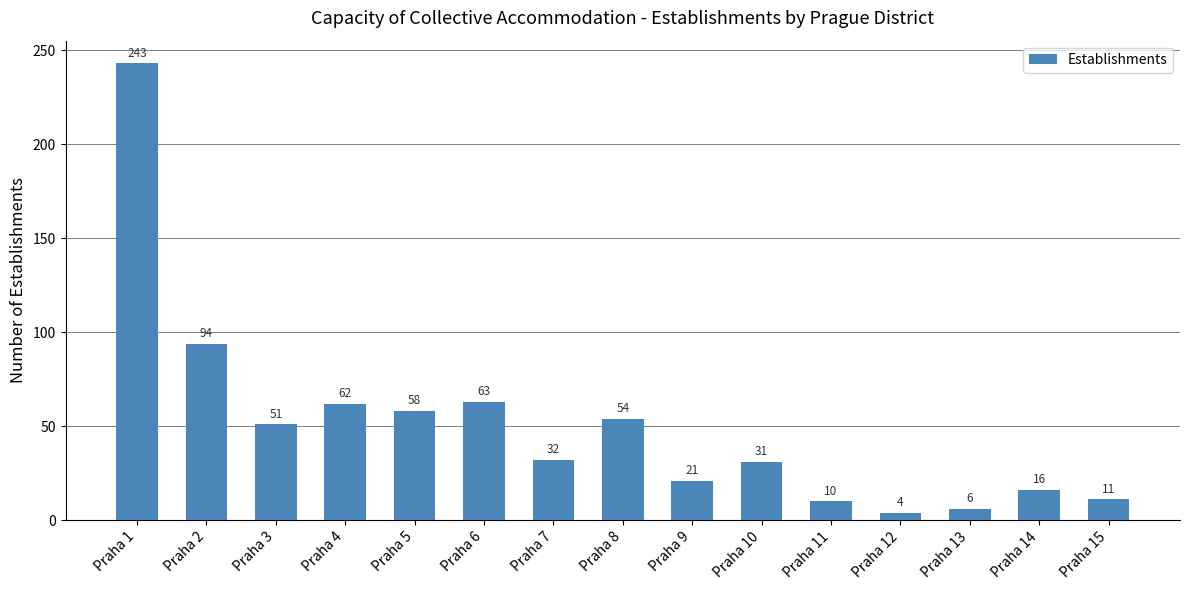

Which has a higher value, Praha 10 or Praha 3?

Praha 3